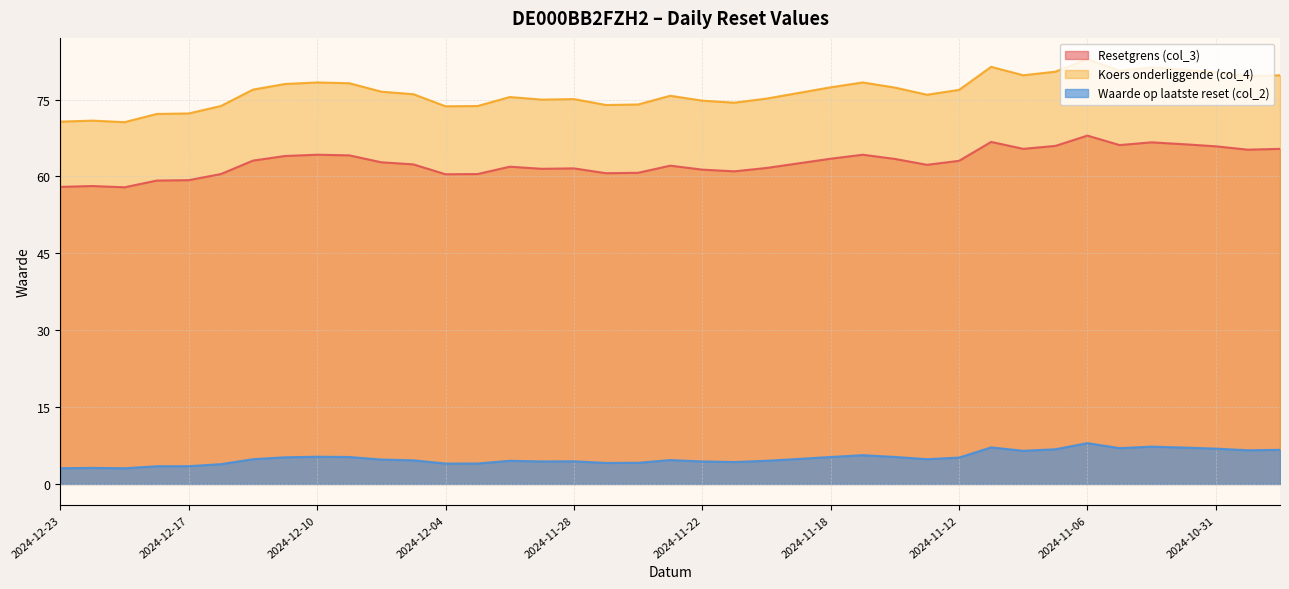

The value of Waarde op laatste reset (col_2) at 2024-12-10 is 7.3. True or false?

False